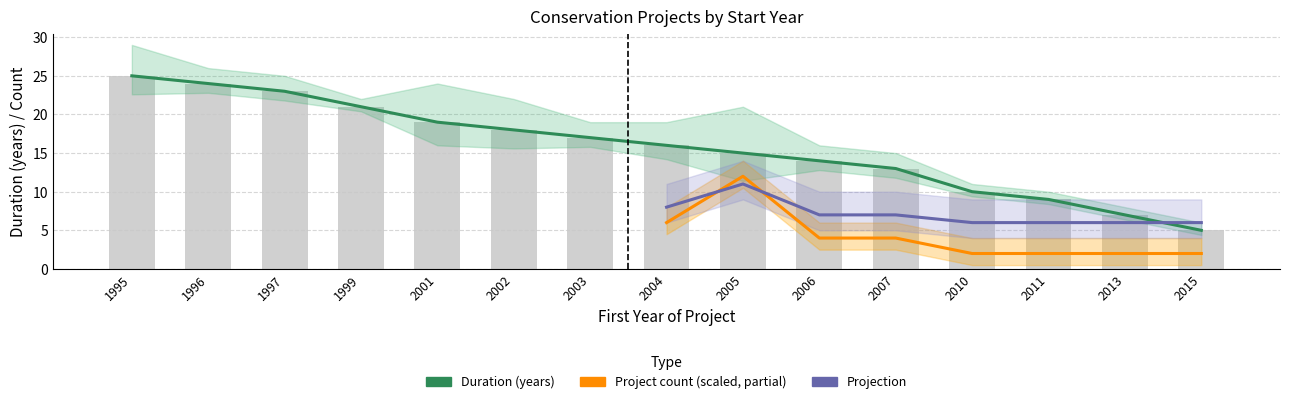

At which label does First year of the project reach its minimum?

2015